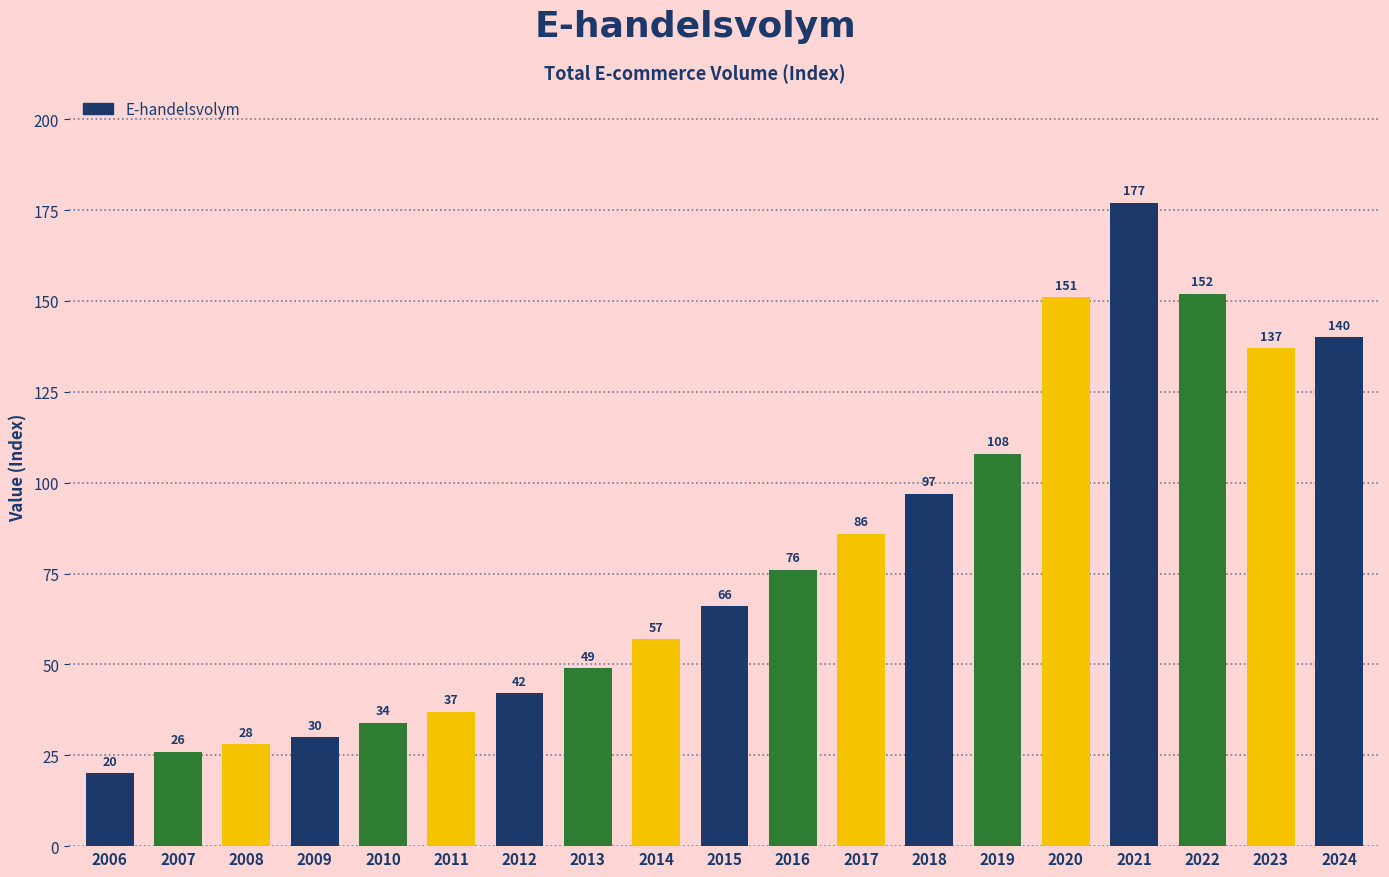

The value at 2022 is 152. True or false?

True